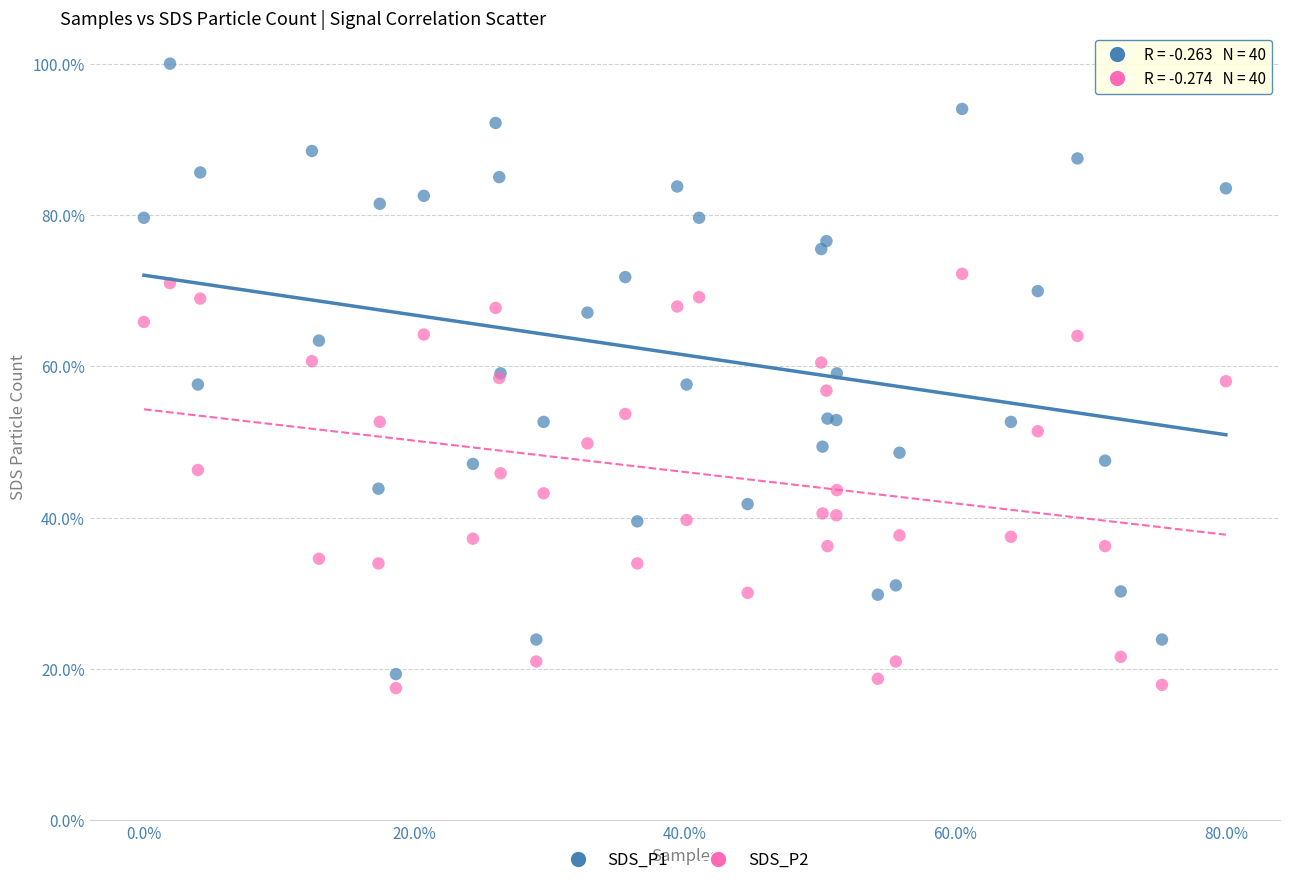

Which series contains the highest Y value?

SDS_P1